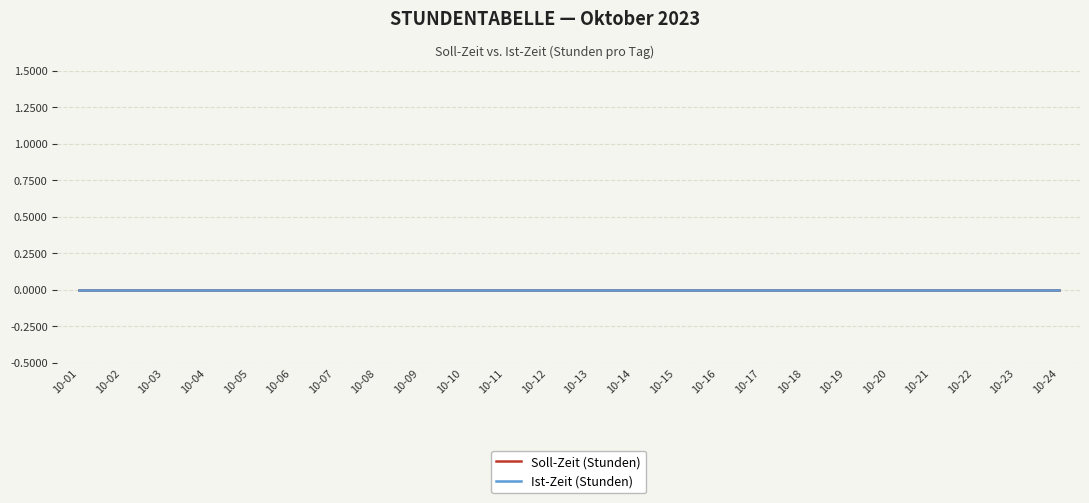

True or false: Soll-Zeit (Stunden) and Ist-Zeit (Stunden) cross at least once.

False